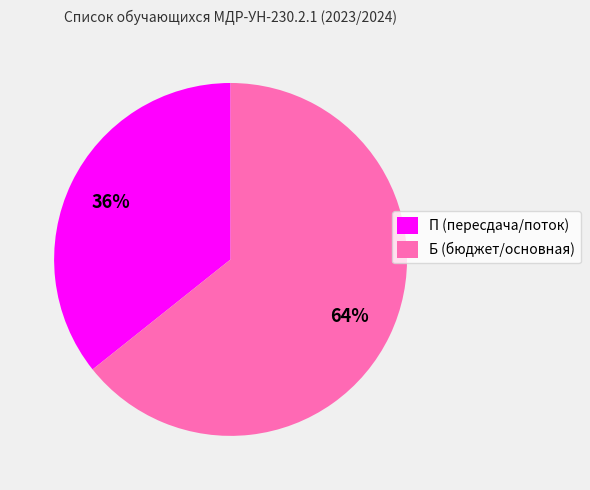

To the nearest percent, what is the average slice percentage?

50%